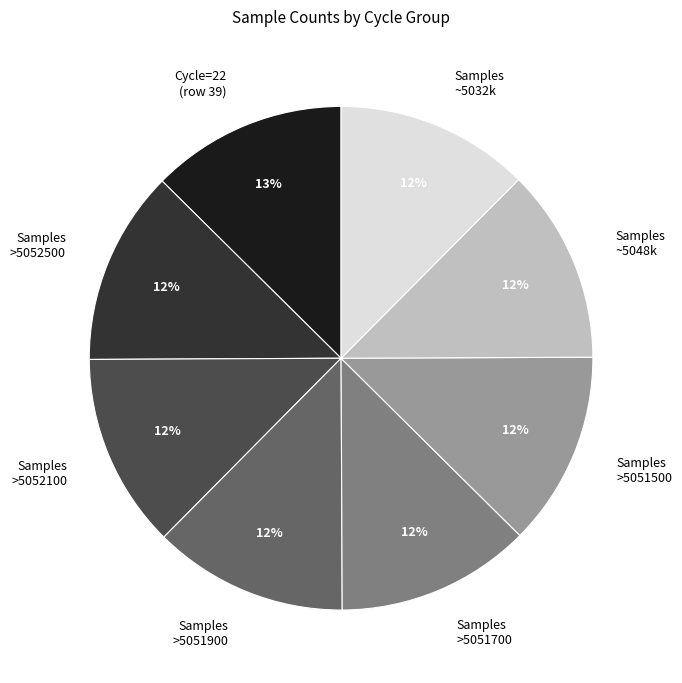

To the nearest percent, what is the average slice percentage?

12%